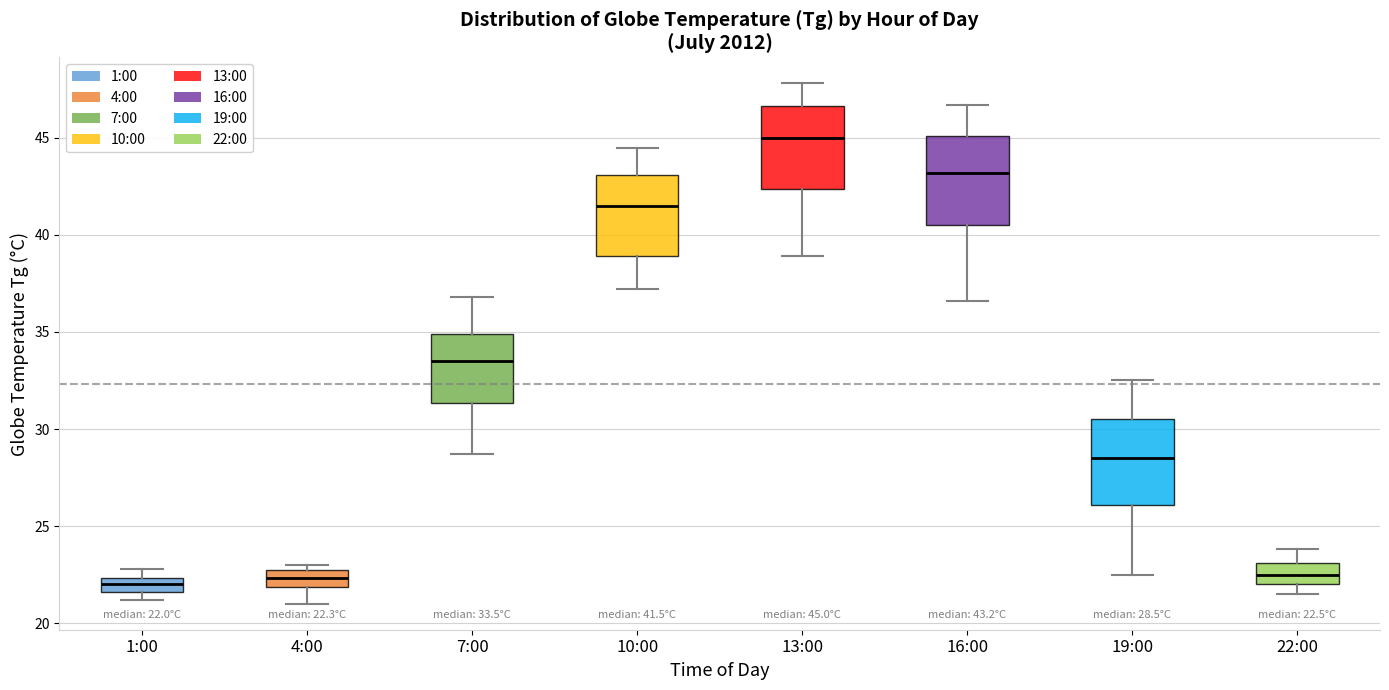

Which box's median line is the highest?

13:00